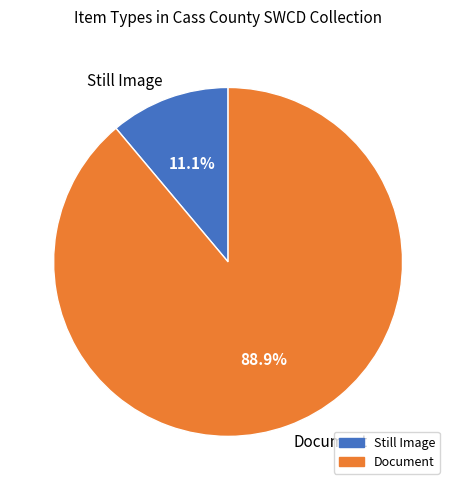

To the nearest percent, what is the difference between the largest and smallest slice percentages?

78%